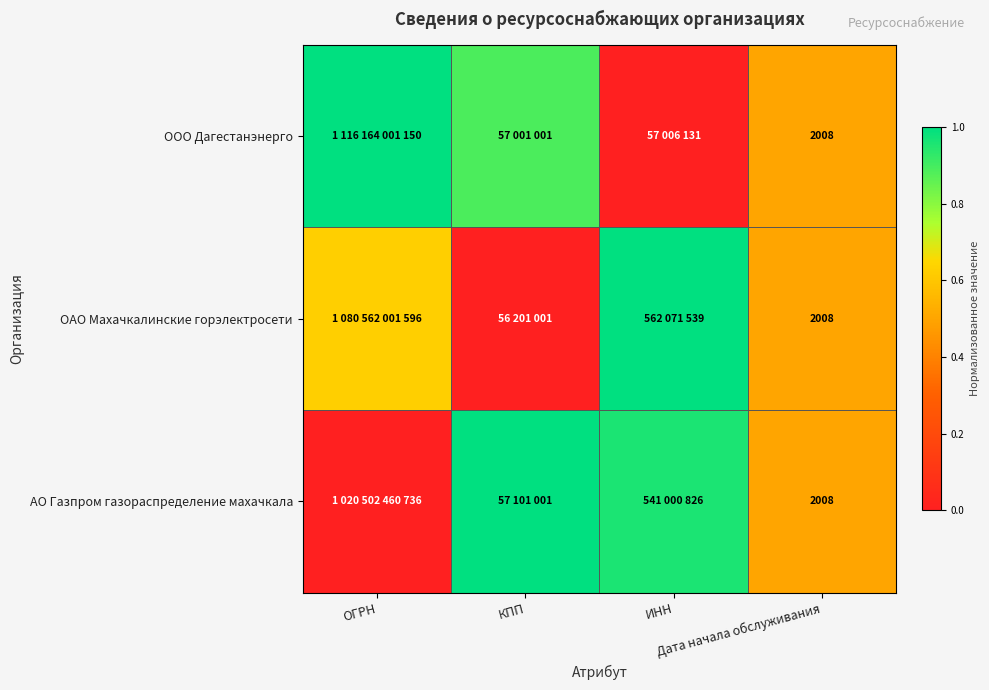

What is the average value of the АО Газпром газораспределение махачкала series?

0.6